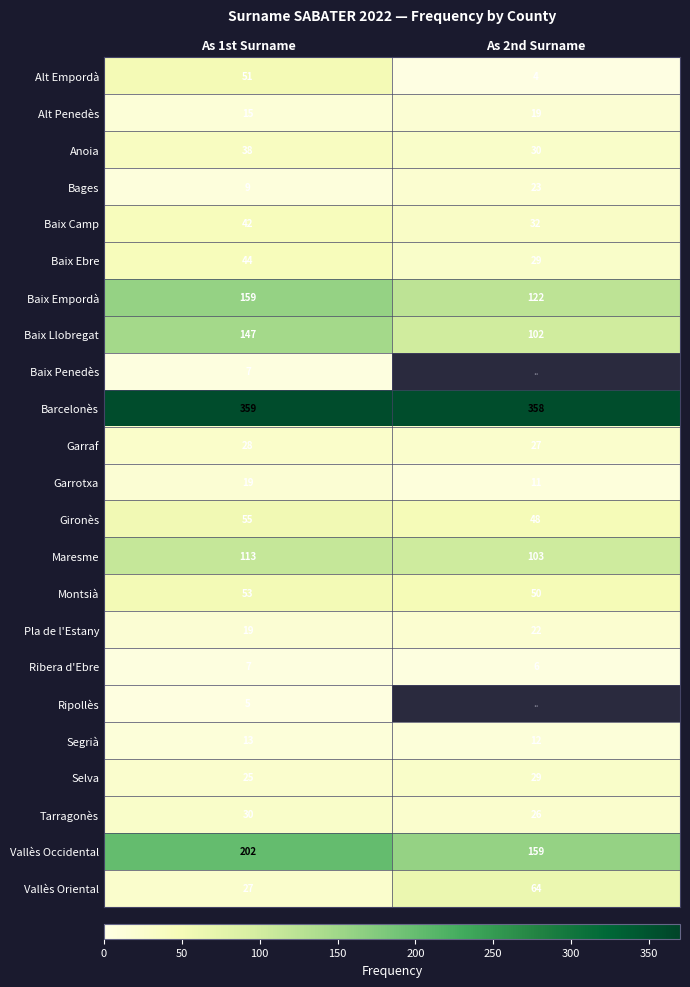

True or false: Baix Llobregat has a value of 49.0 at As 2nd Surname.

False